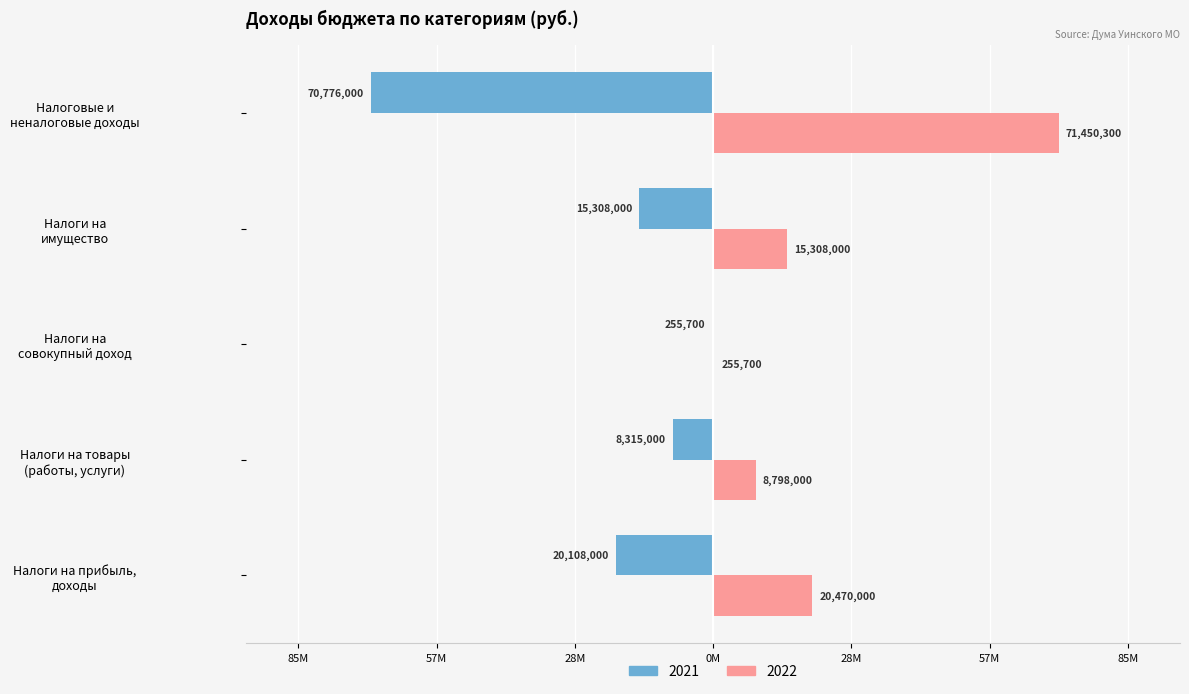

What are all the series names shown in the legend?

2021, 2022